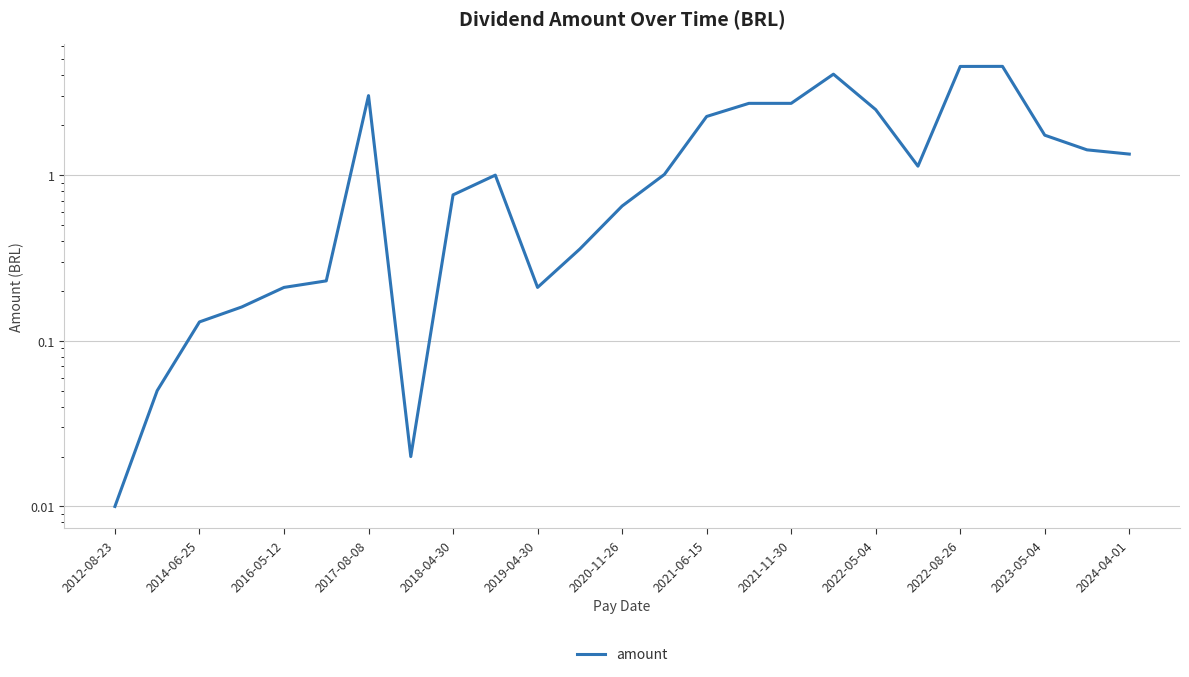

How many lines are shown in the chart?

1